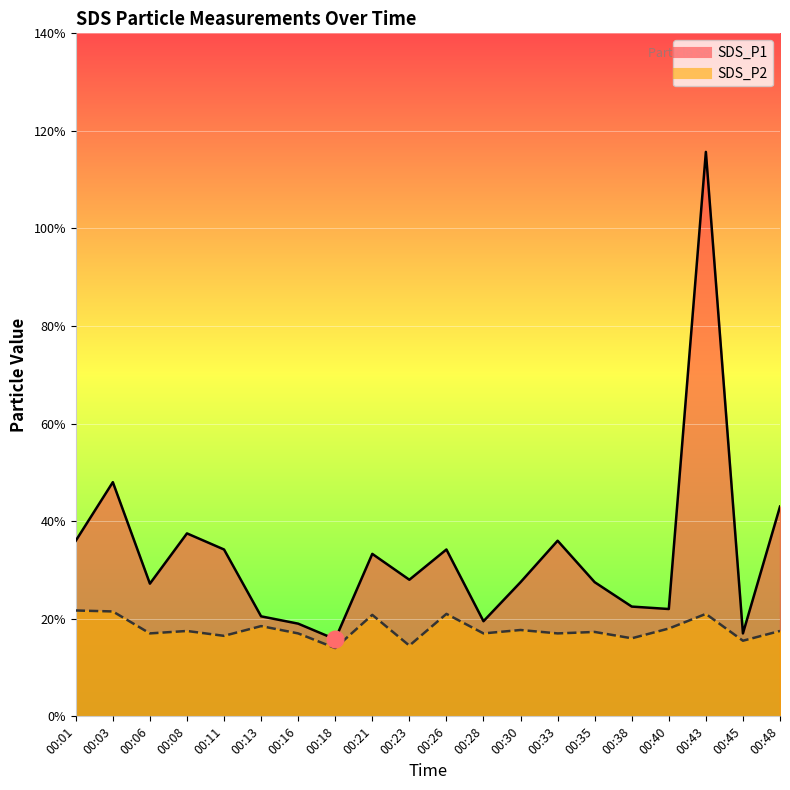

True or false: SDS_P1 and SDS_P2 intersect in this chart.

False